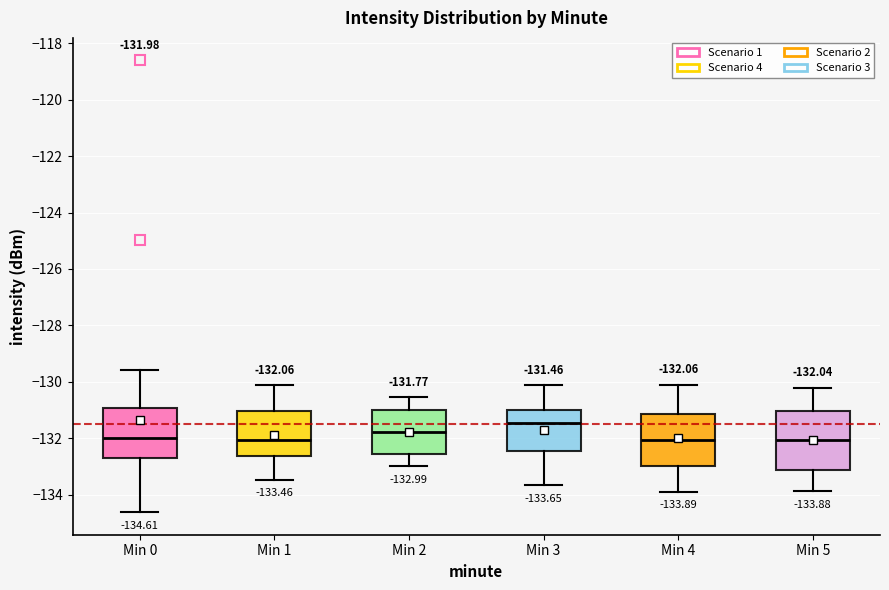

Which box has the highest median line?

Min 3